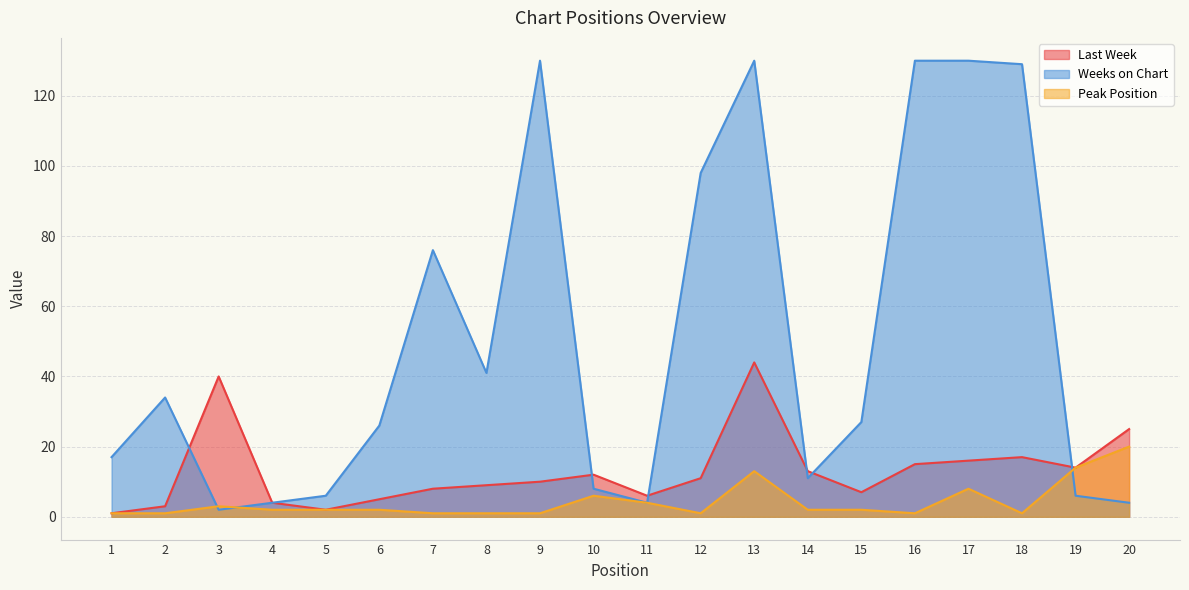

In Peak Position, how many points are lower than both neighbors (excluding endpoints)?

3